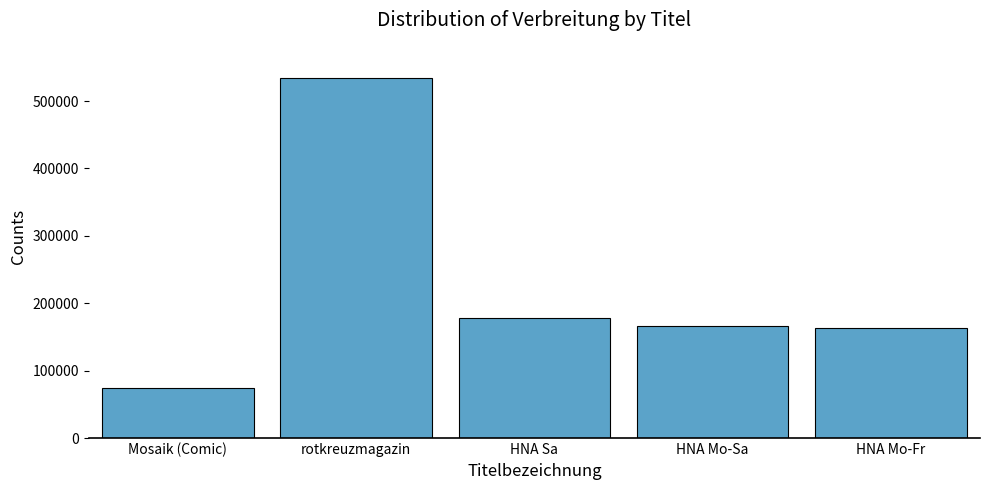

What is the ratio of the value at Mosaik (Comic) to the value at HNA Mo-Fr?

0.5